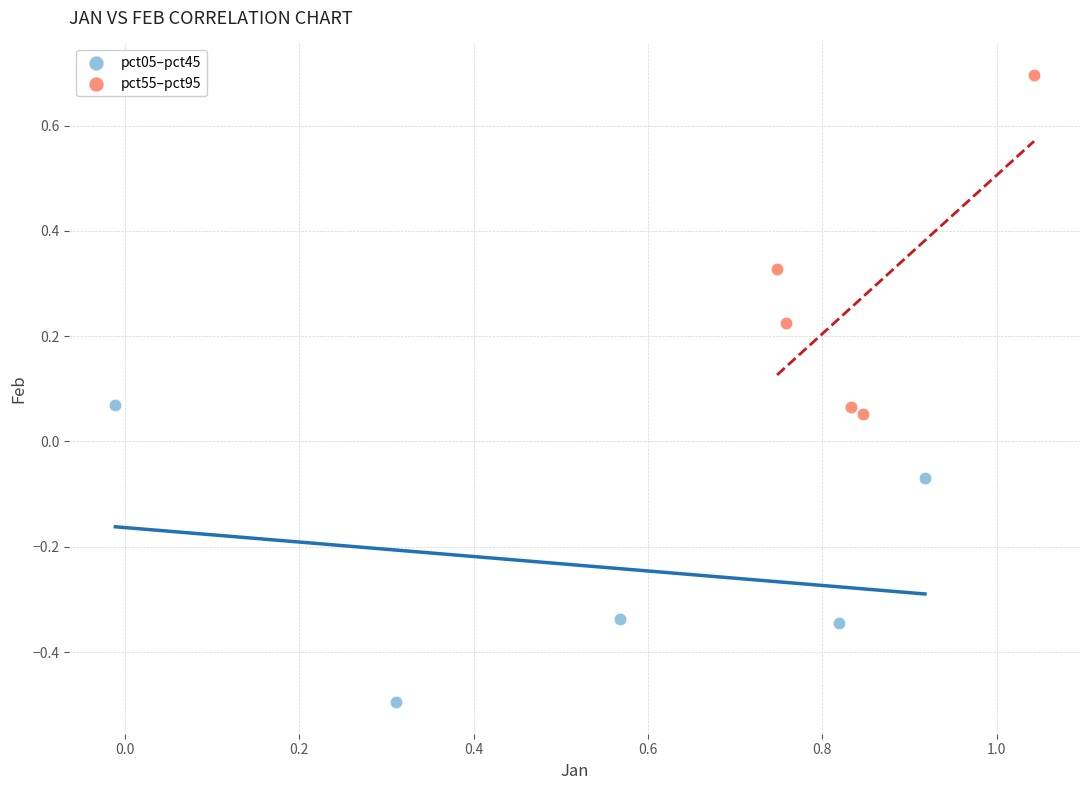

Which series has the widest spread of Y values?

pct55–pct95